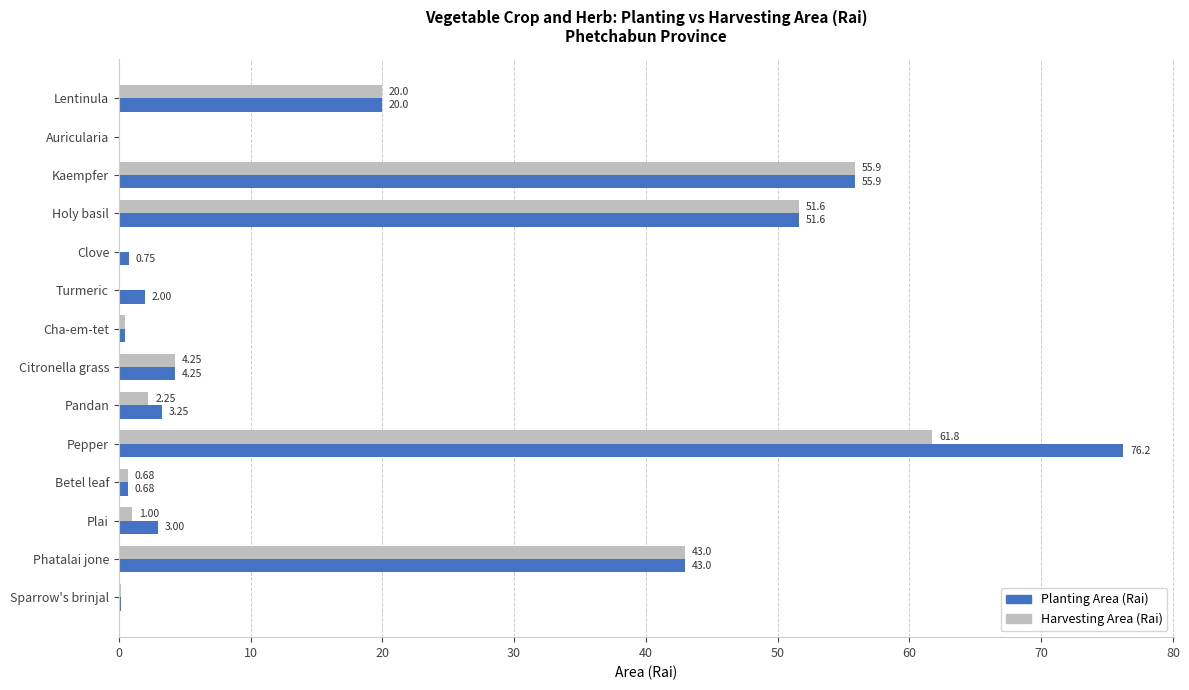

Which series changed the most between Lentinula and Turmeric?

Harvesting Area (Rai)